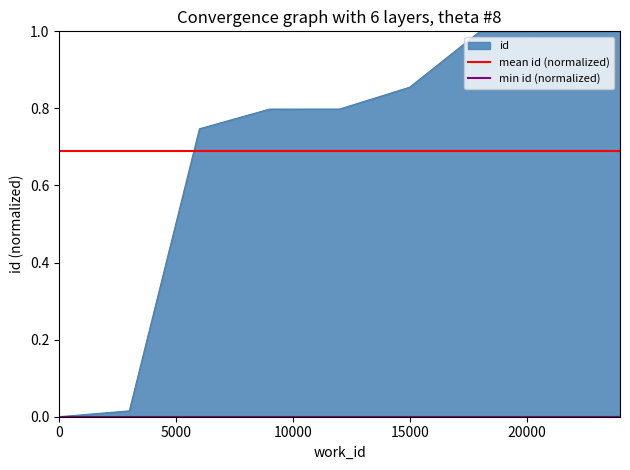

The id series shows 0.0 at 0. True or false?

True